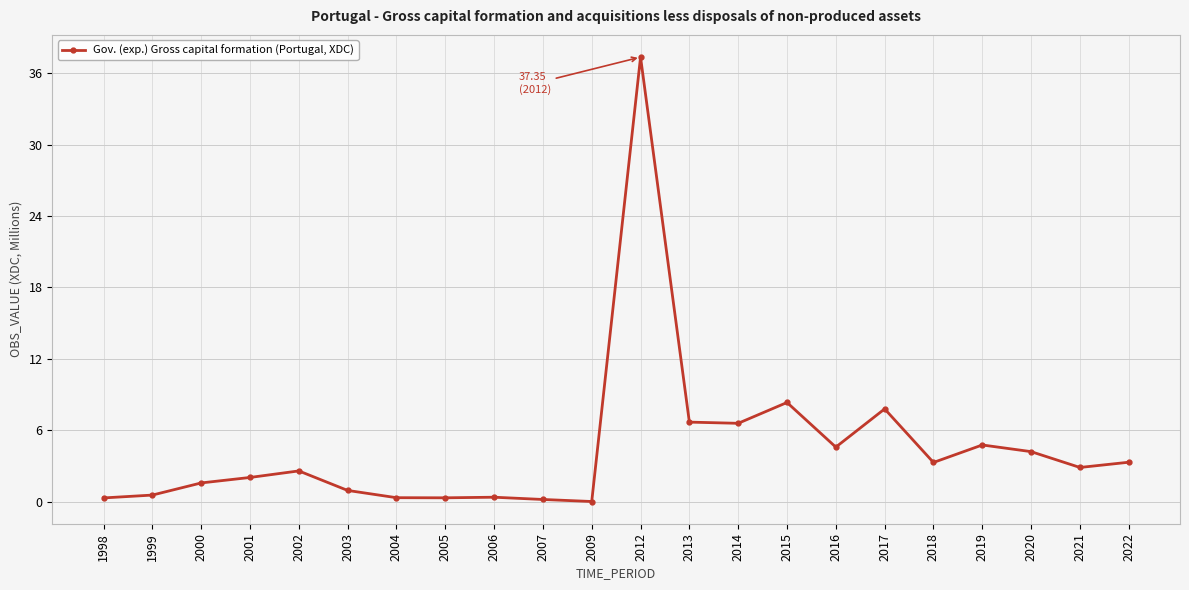

True or false: there are more than 0 points higher than both neighbors.

True